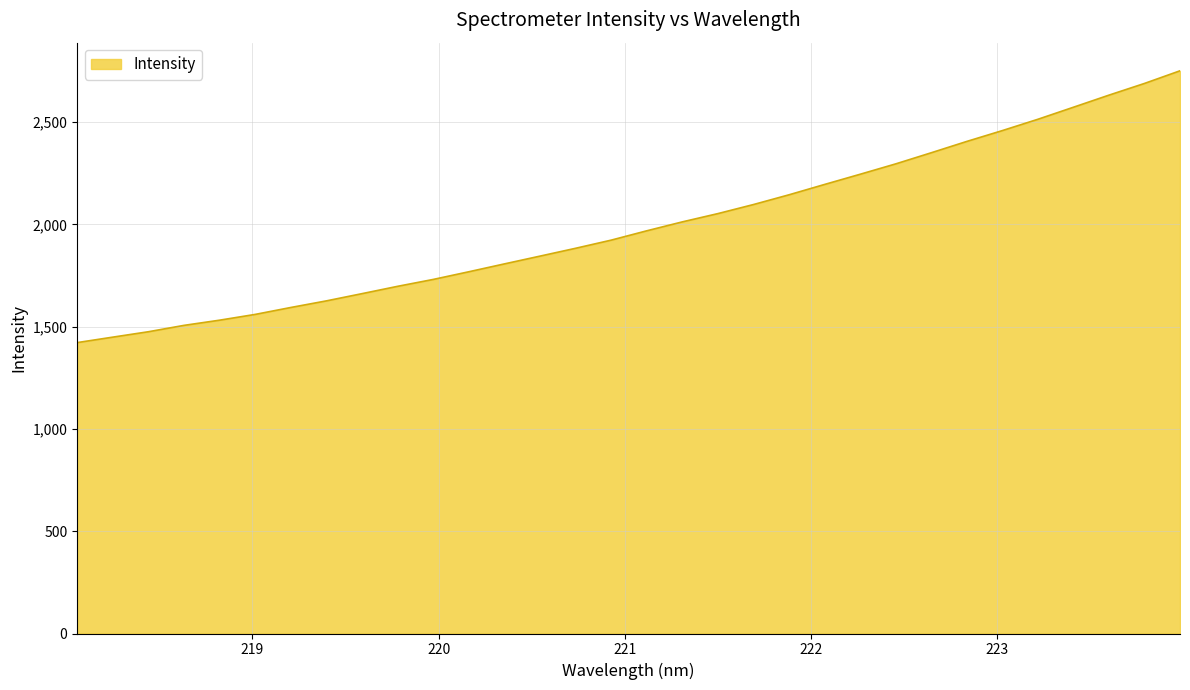

What is the maximum value shown in the chart?

2750.3